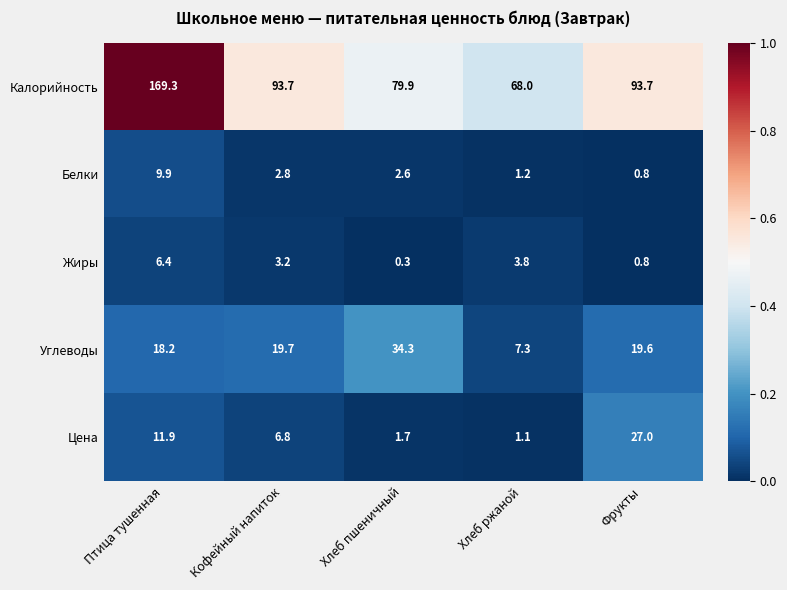

Where does the Белки series first go above 2?

Птица тушенная